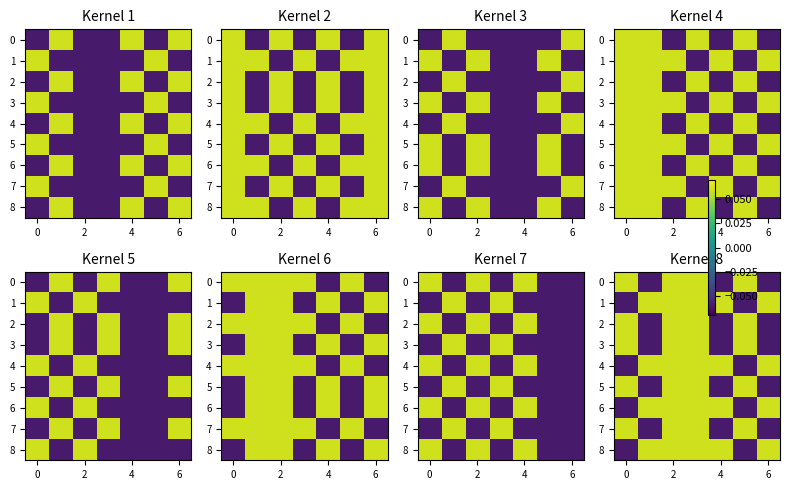

Count the 1 values in the range 0 to 1.

5